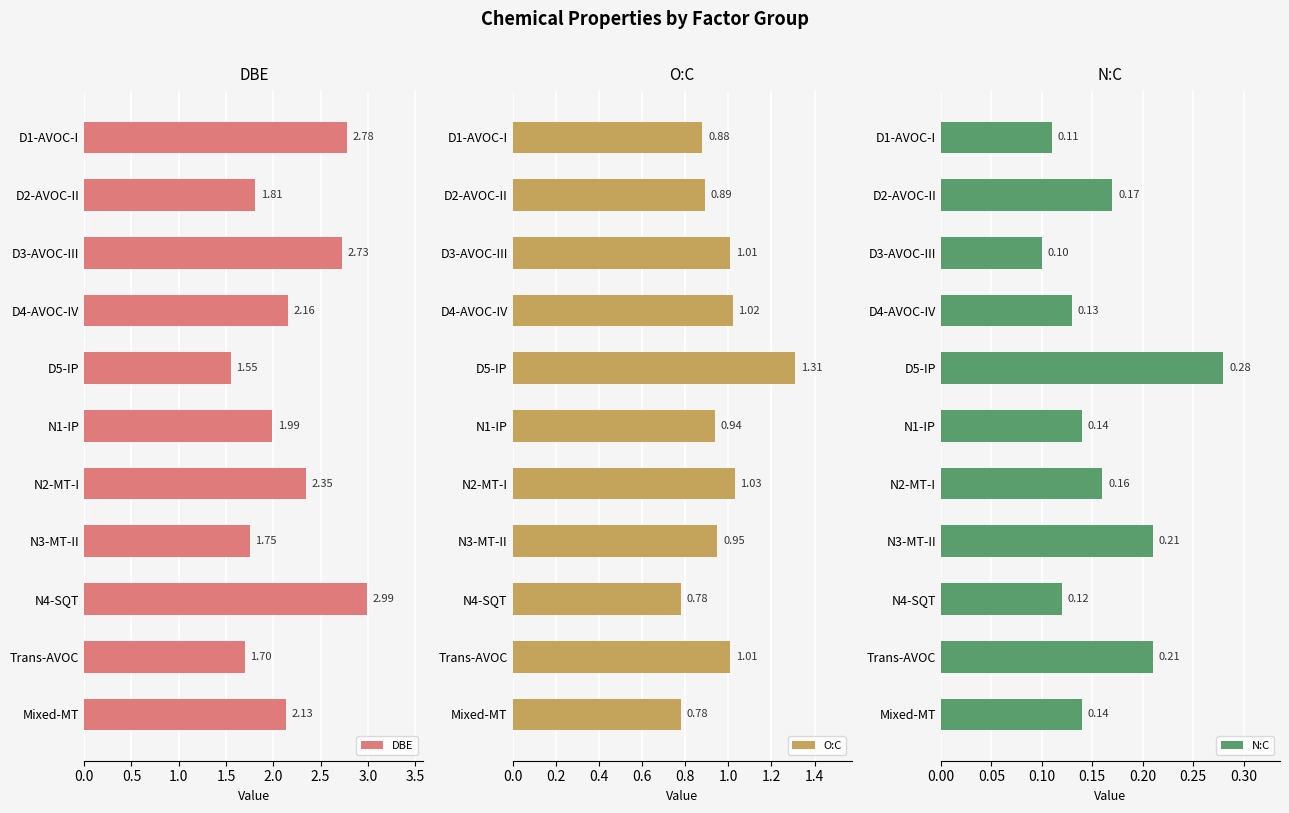

Rank the categories by DBE value from highest to lowest.

N4-SQT, D1-AVOC-I, D3-AVOC-III, N2-MT-I, D4-AVOC-IV, Mixed-MT, N1-IP, D2-AVOC-II, N3-MT-II, Trans-AVOC, D5-IP